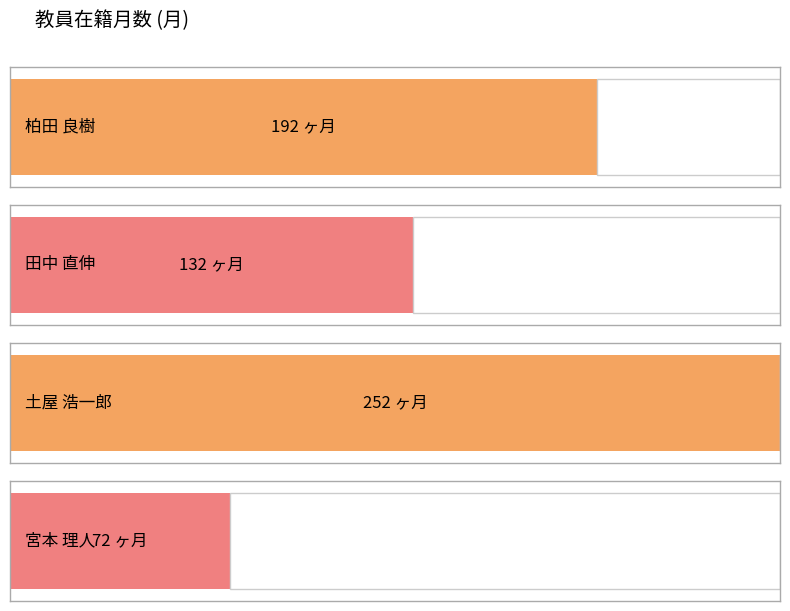

What is the greatest value displayed?

252